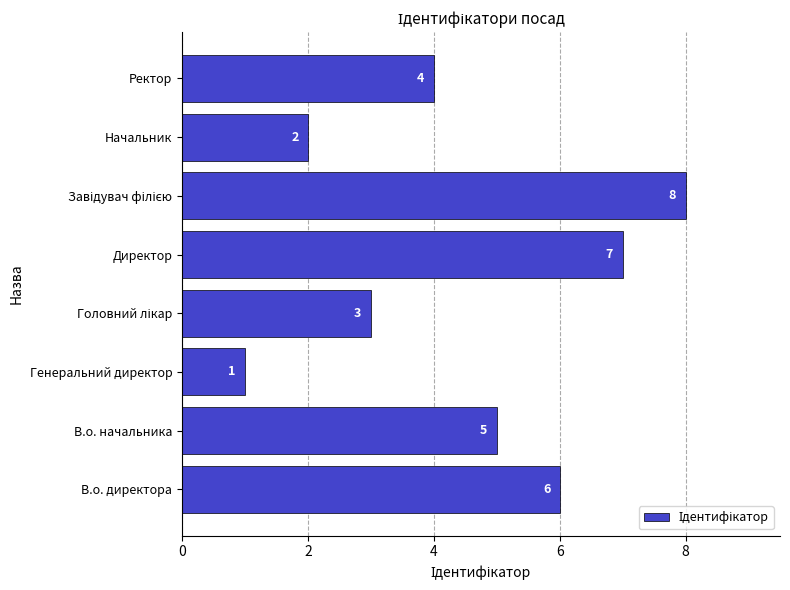

The chart shows a value of 1 at Генеральний директор. True or false?

True